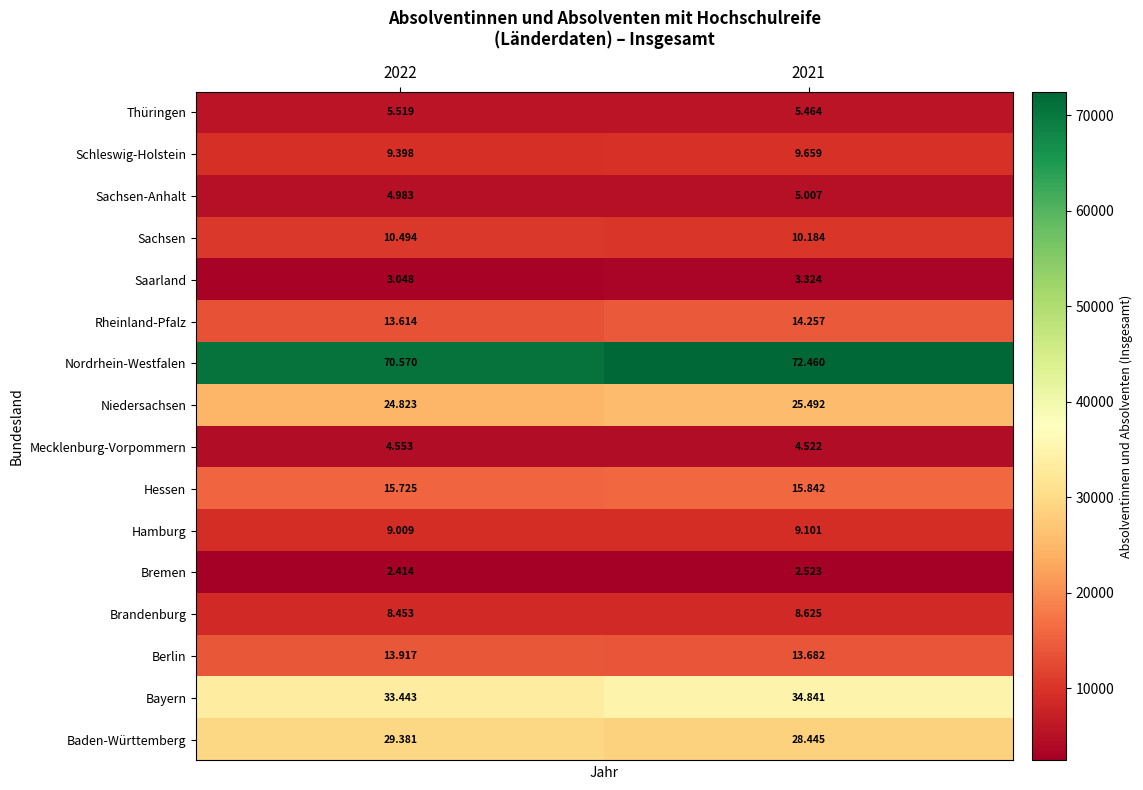

Which label corresponds to the smallest value in the chart?

2022